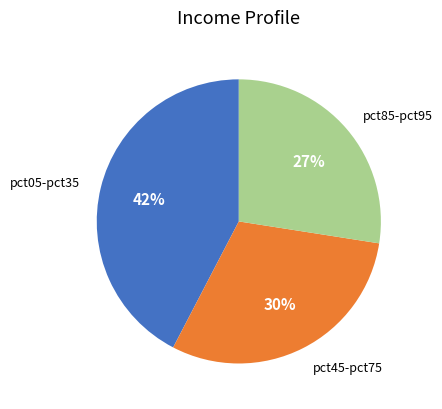

Does any single category account for the majority?

No